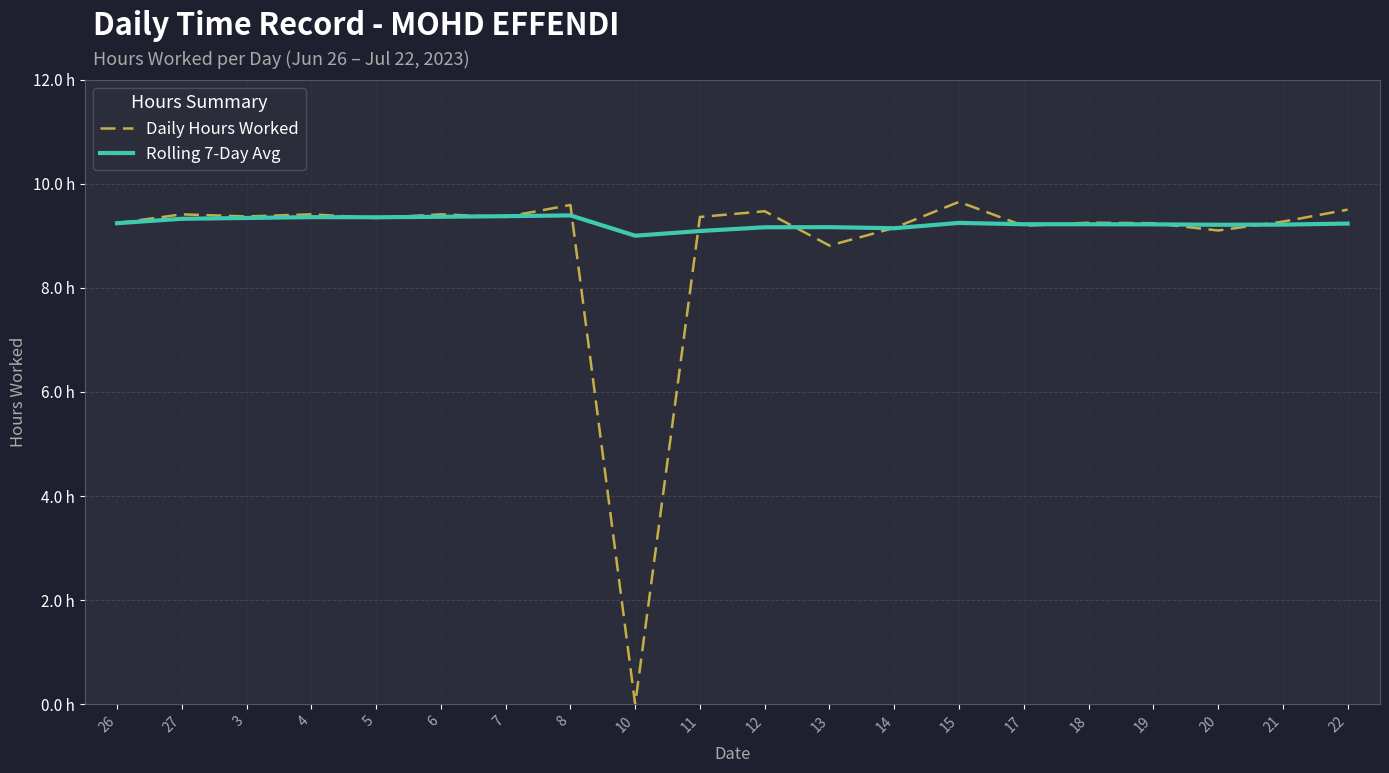

What is the difference between the second highest and second lowest values in the Daily Hours Worked series?

0.8